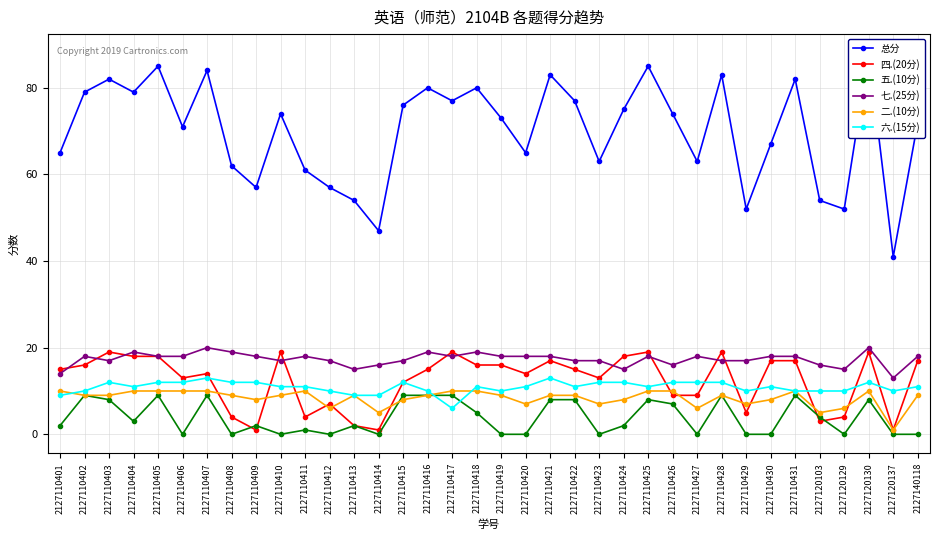

What is the value of the 七.(25分) point at the 3rd from the left?

17